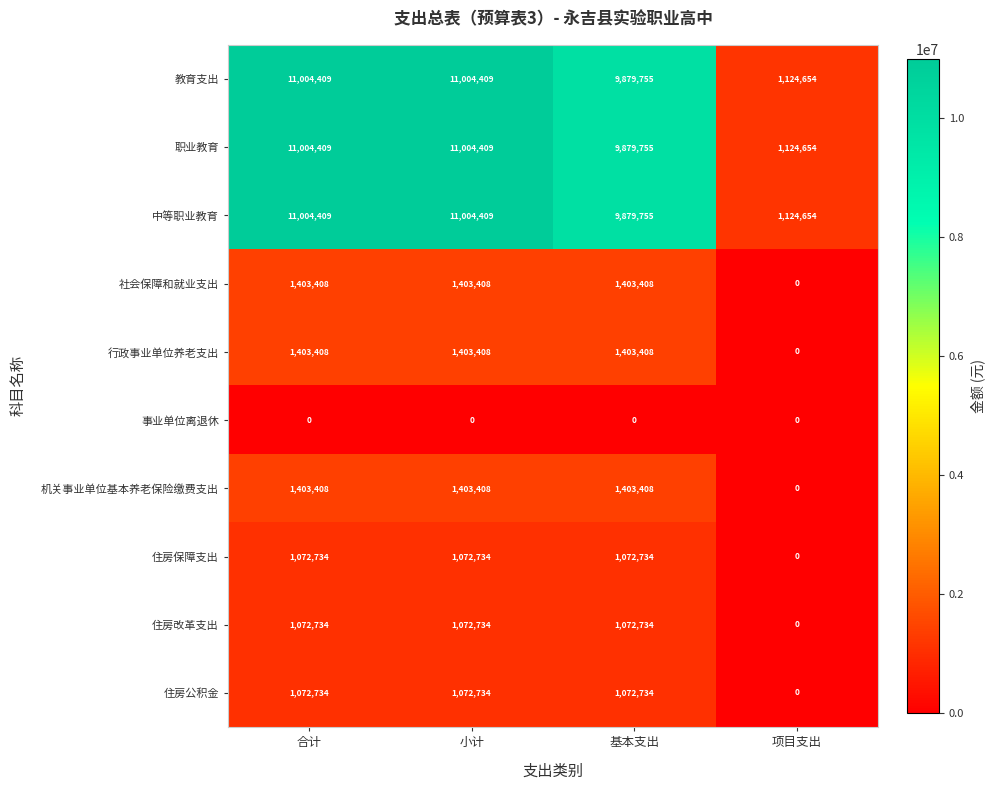

True or false: 行政事业单位养老支出 has a value of 1403408 at 基本支出.

True